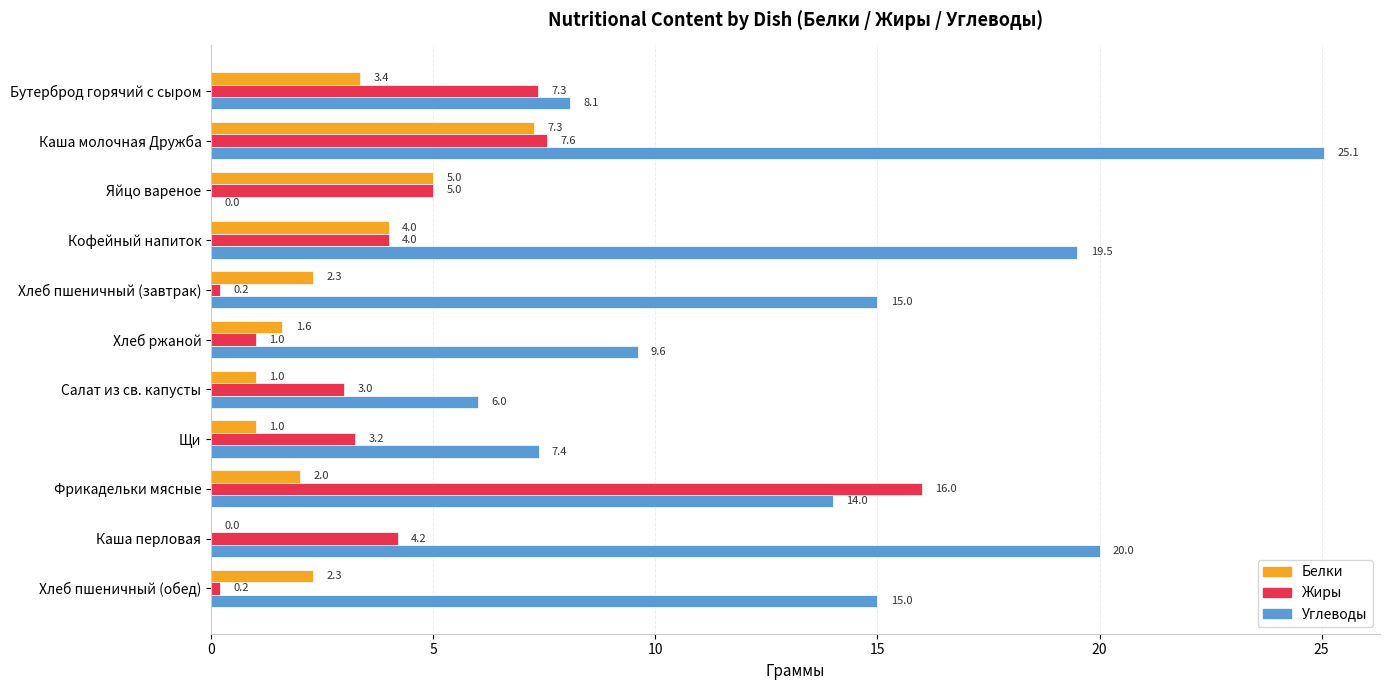

Which category has the highest value in the Углеводы series?

Каша молочная Дружба